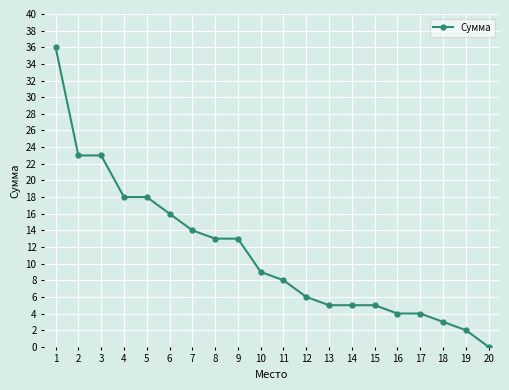

What is the change in value from 3 to 14?

-18